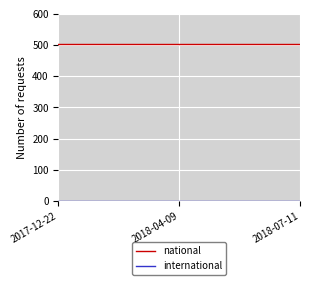

What is the sum of all national values?

1506